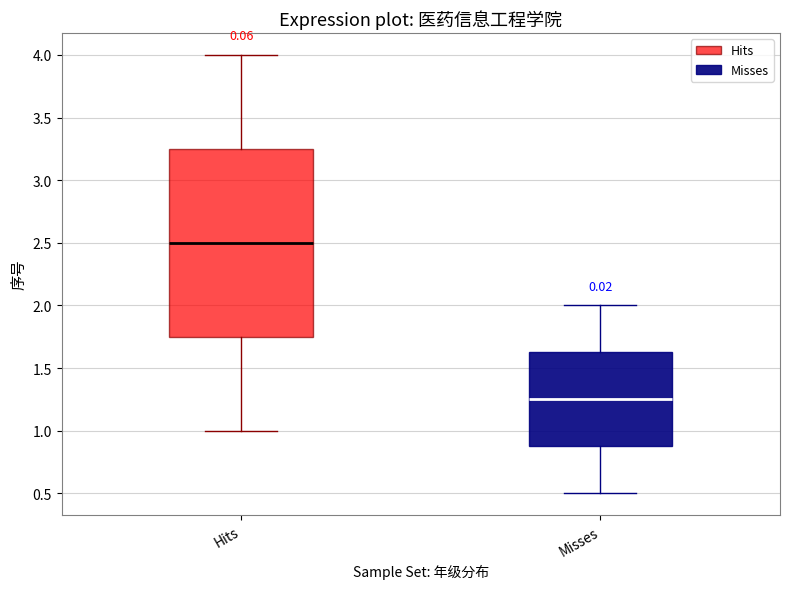

Reading left to right, read every box against the y-axis: the position of its median line, the range the box covers, and the ends of its whiskers. The values are not printed on the chart, so give them approximately, as read against the axis.

Hits: median 2.50, box 1.75 to 3.25, whiskers 1.00 to 4.00
Misses: median 1.25, box 0.90 to 1.65, whiskers 0.50 to 2.00